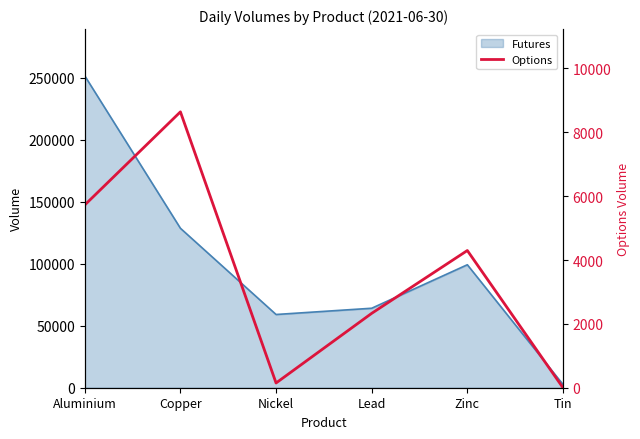

Reading right to left, transcribe all the data shown in this chart.

0	4298	2330	148	8642	5725